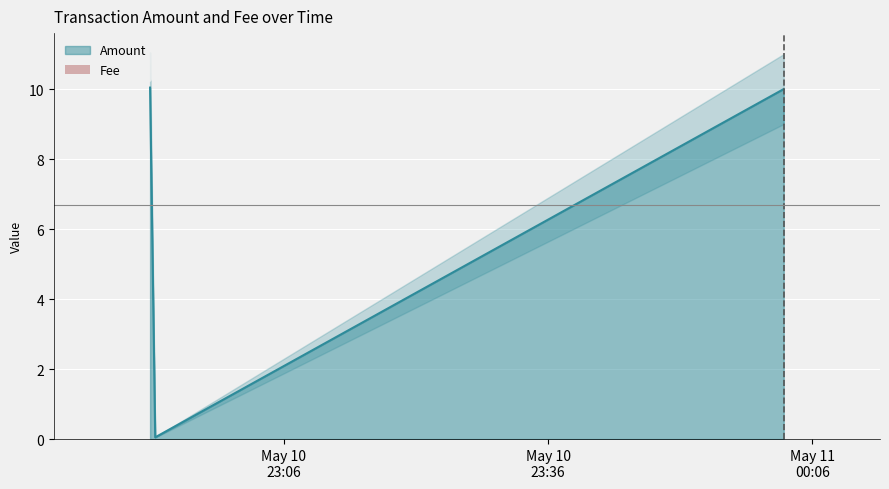

How many distinct data groups are displayed?

1